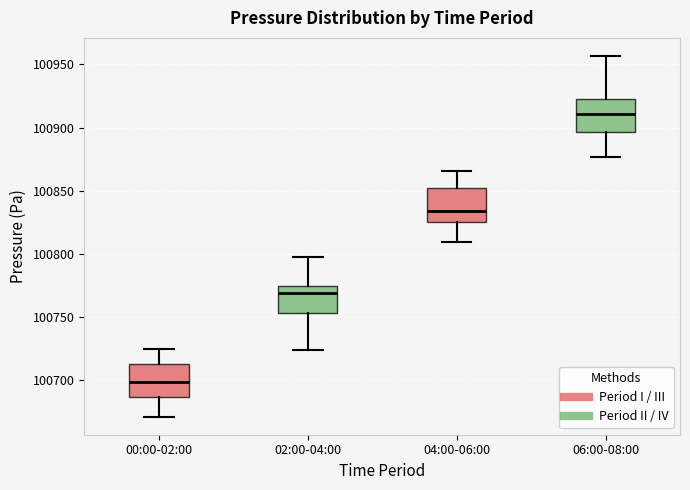

Reading left to right, read every box against the y-axis: the position of its median line, the range the box covers, and the ends of its whiskers. The values are not printed on the chart, so give them approximately, as read against the axis.

00:00-02:00: median 100700, box 100685 to 100715, whiskers 100670 to 100725
02:00-04:00: median 100770, box 100755 to 100775, whiskers 100725 to 100795
04:00-06:00: median 100835, box 100825 to 100850, whiskers 100810 to 100865
06:00-08:00: median 100910, box 100895 to 100925, whiskers 100875 to 100955